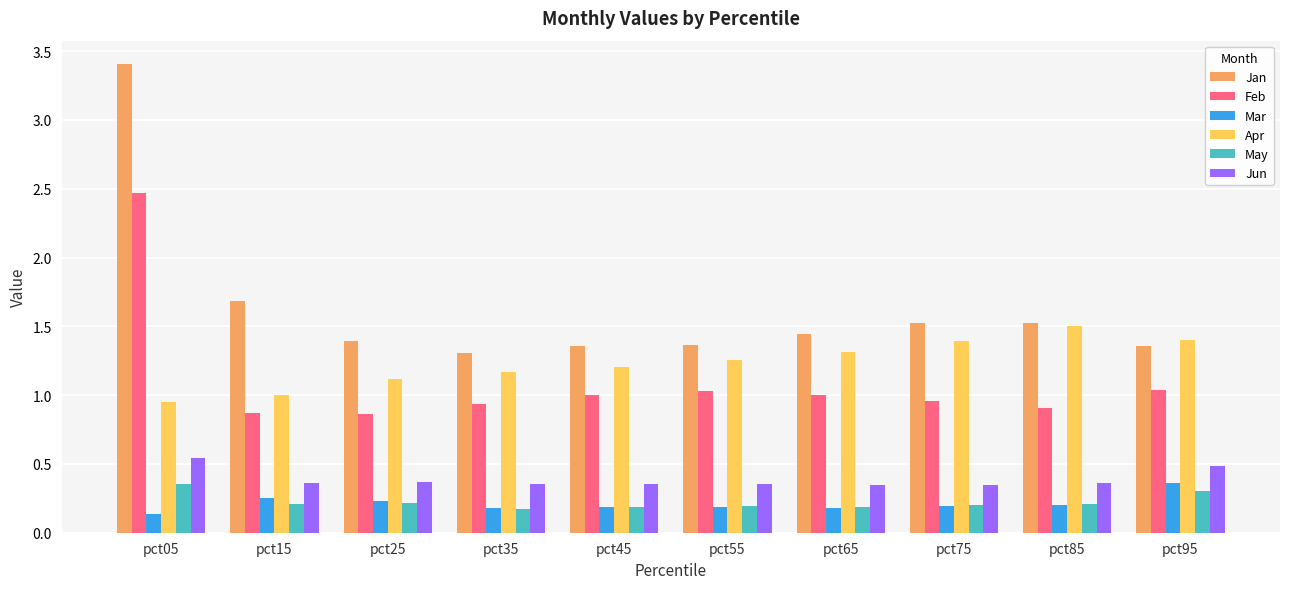

What is the minimum value shown in the chart?

0.1